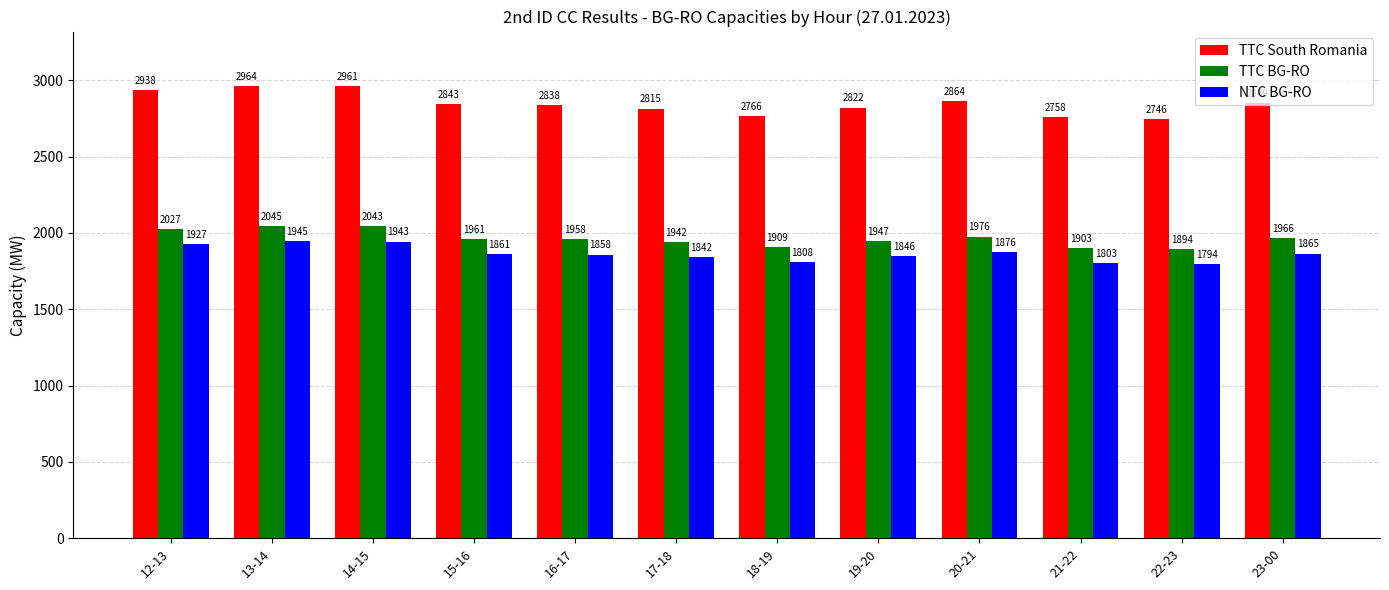

Reading left to right, extract all data points from this chart.

TTC South Romania: 2938	2964	2961	2843	2838	2815	2766	2822	2864	2758	2746	2849
TTC BG-RO: 2027	2045	2043	1961	1958	1942	1909	1947	1976	1903	1894	1966
NTC BG-RO: 1927	1945	1943	1861	1858	1842	1808	1846	1876	1803	1794	1865